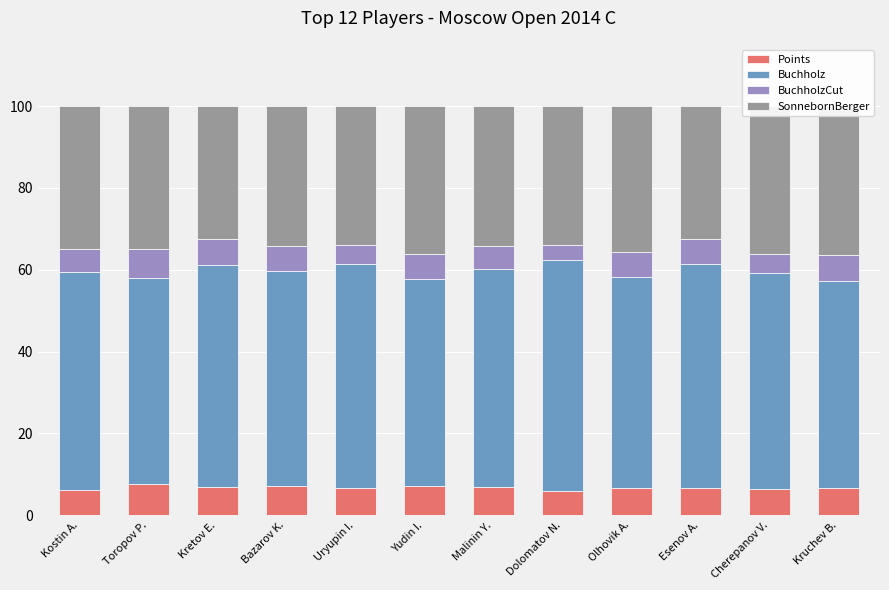

Is it true that Buchholz equals 50.5 at Yudin I.?

True